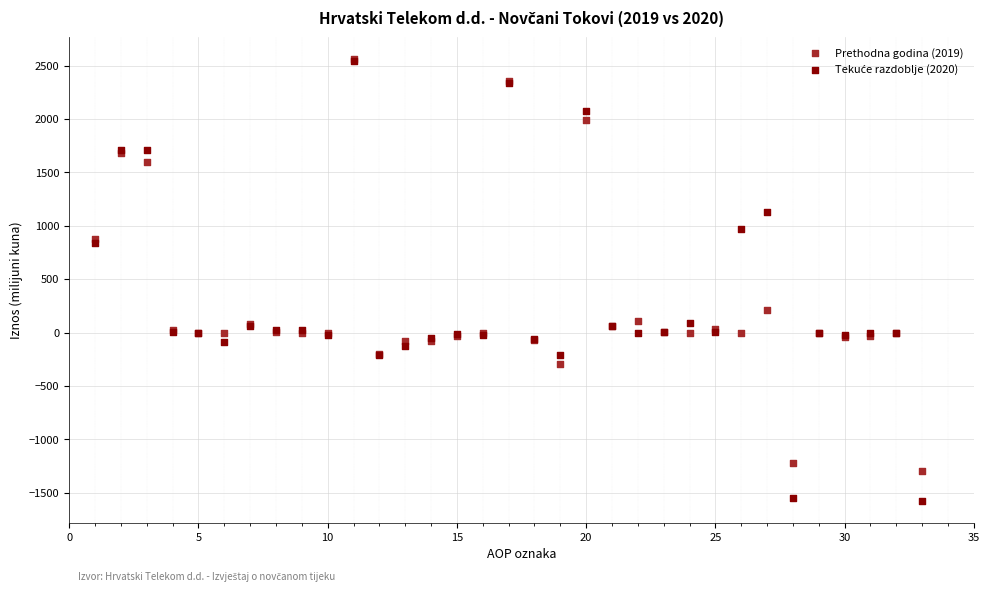

Across all series, what Y value is closest to 491?

209.3